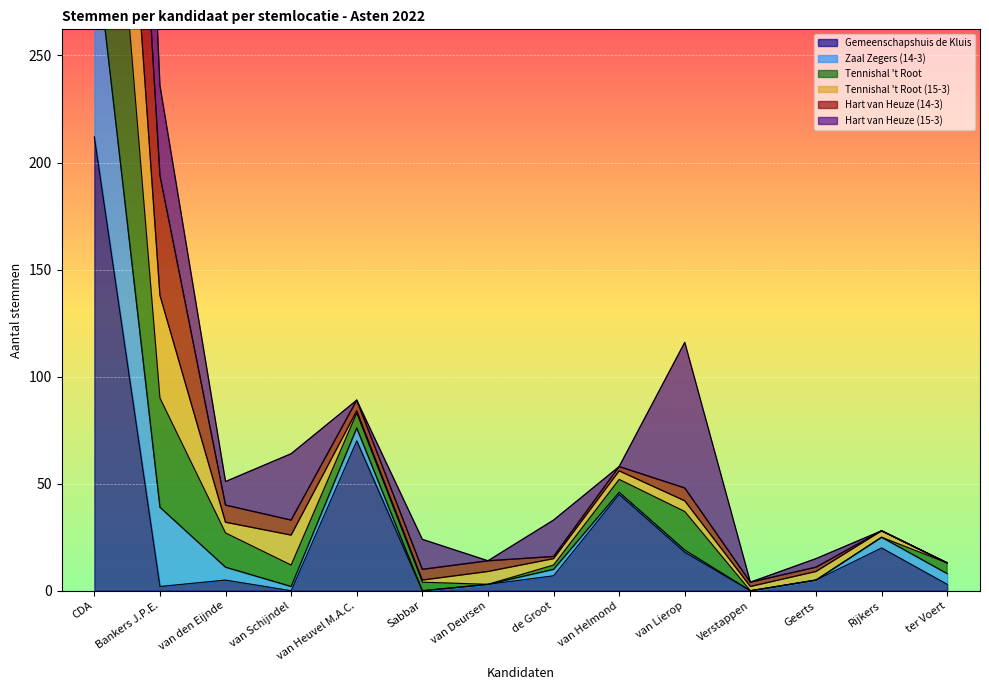

What is the approximate value of Gemeenschapshuis de Kluis at de Groot?

7